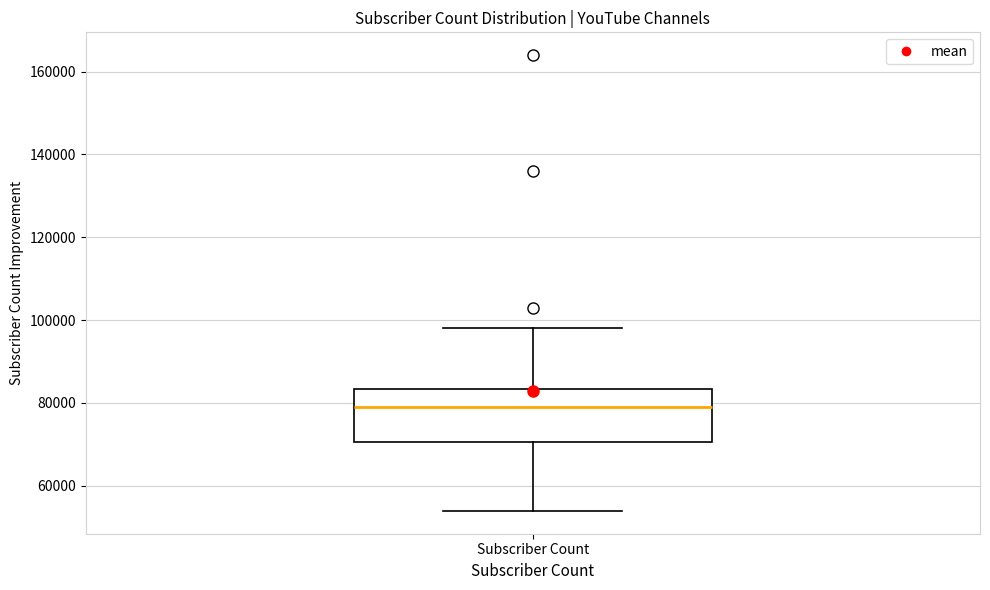

Read this box plot against the y-axis: the position of the median line, the range covered by the box, and the ends of both whiskers. The values are not printed on the chart, so give them approximately, as read against the axis.

median 78000, box 70000 to 84000, whiskers 54000 to 98000